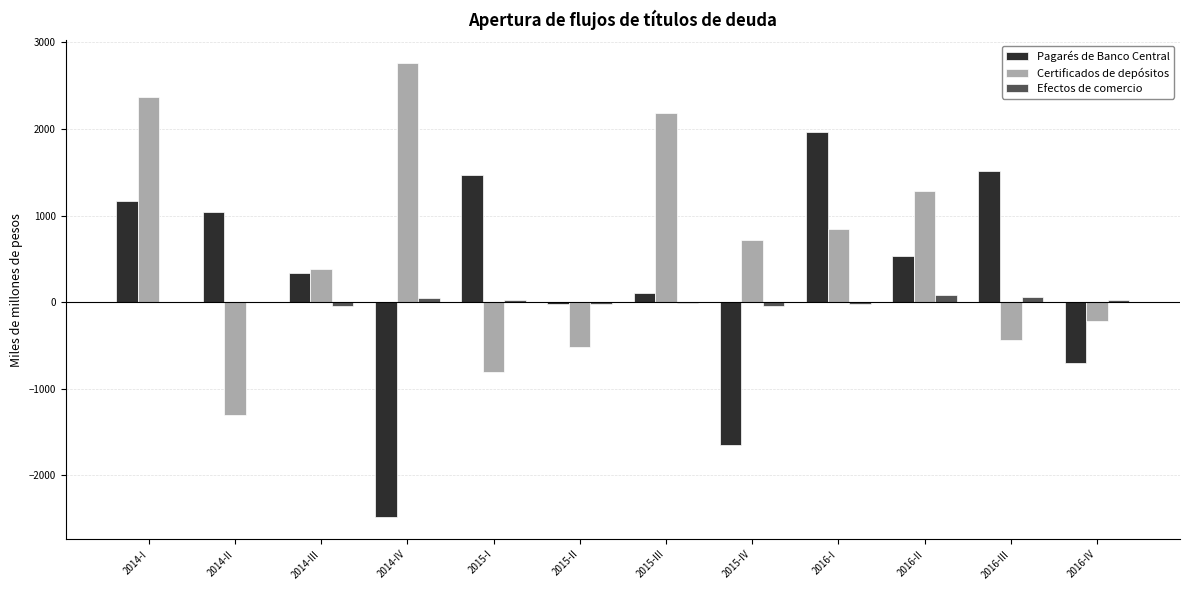

At which label is Pagarés de Banco Central closest to -257?

2015-II